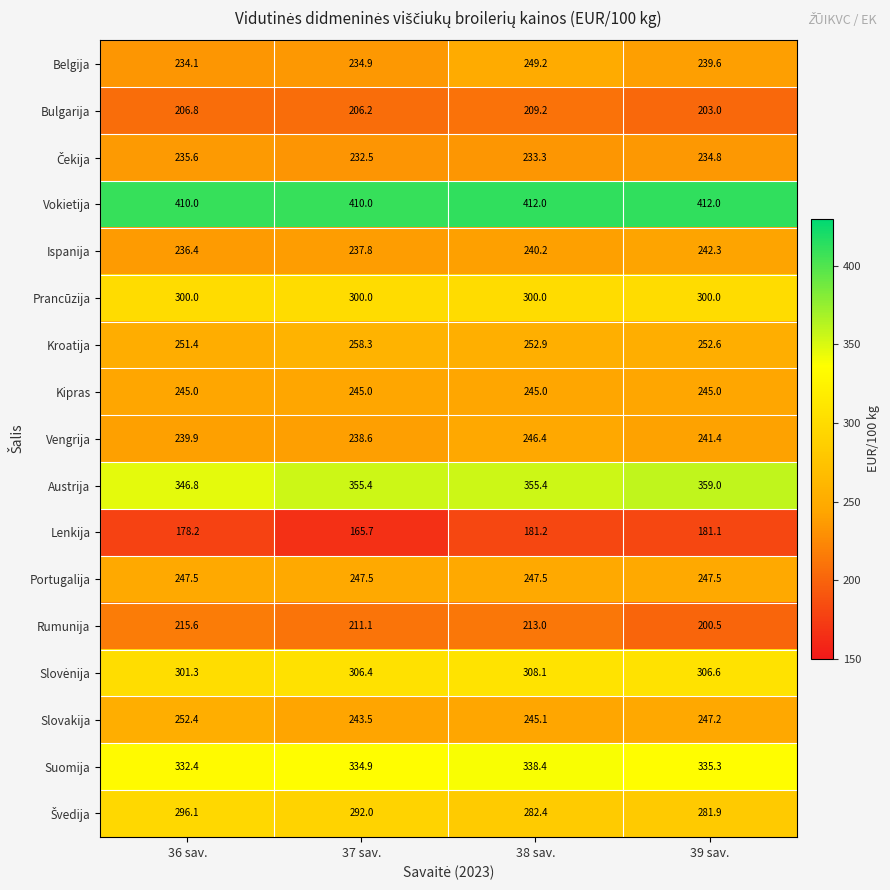

What is the greatest value displayed?

412.0